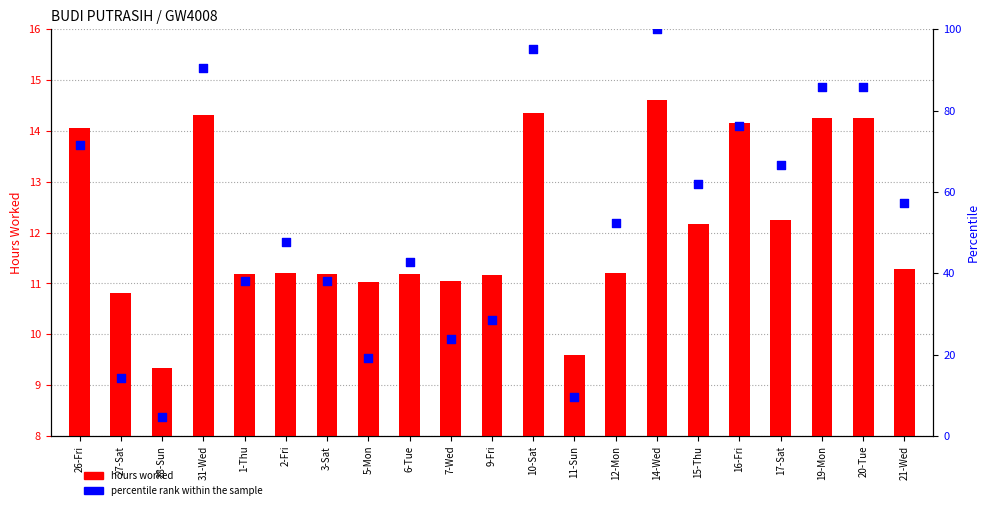

What are all the series names shown in the legend?

hours worked, percentile rank within the sample